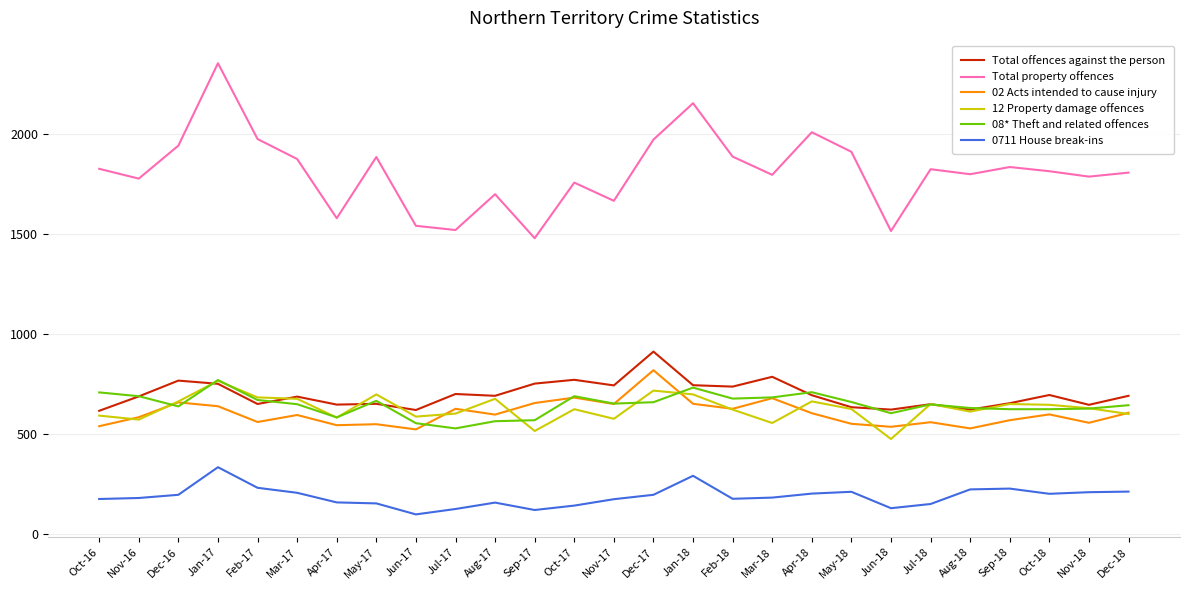

At which category is the sum across all series the highest?

Jan-17